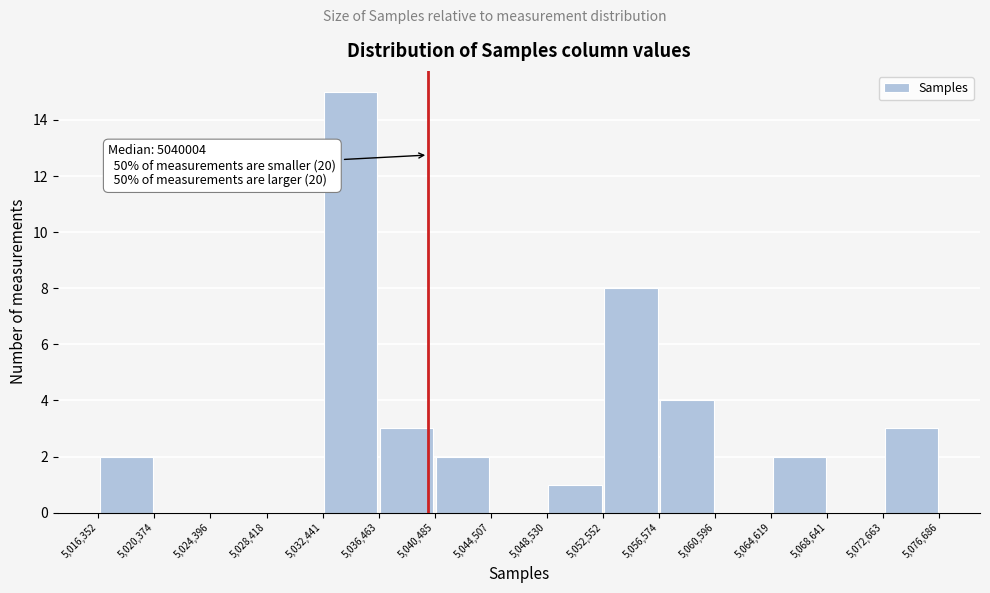

Over which range of the x-axis is the bar tallest?

5,032,441 to 5,036,463